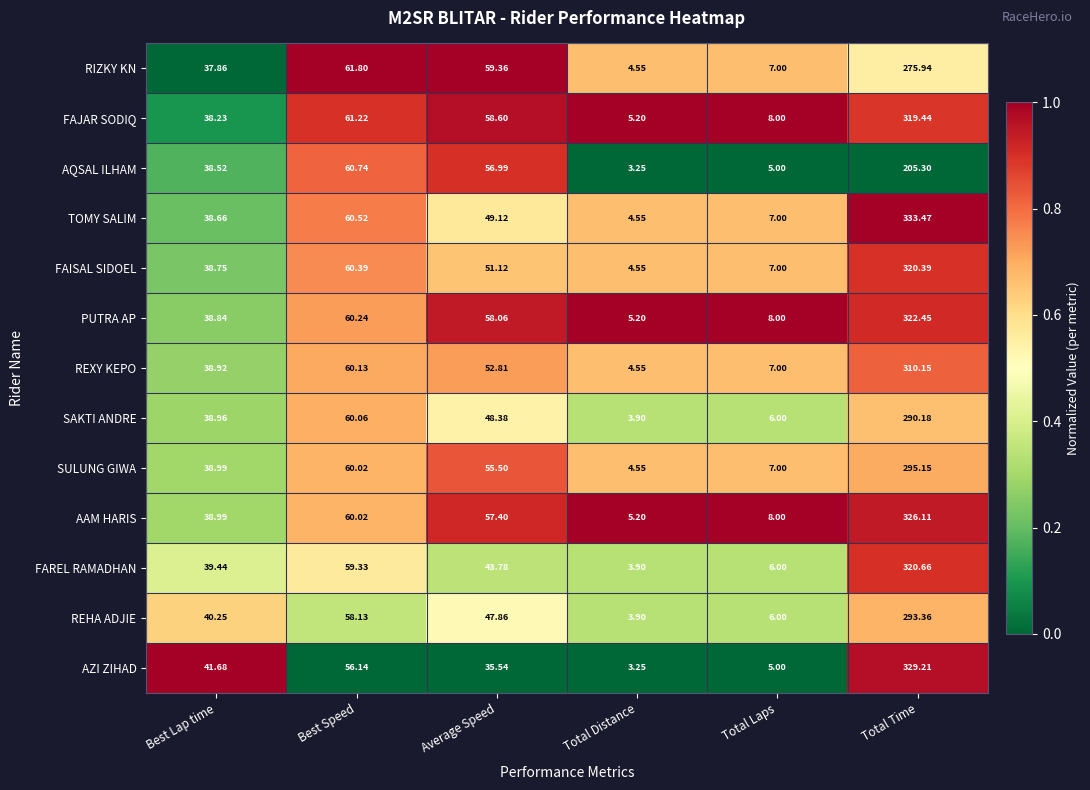

Where does the TOMY SALIM series first go above 49?

Best Speed